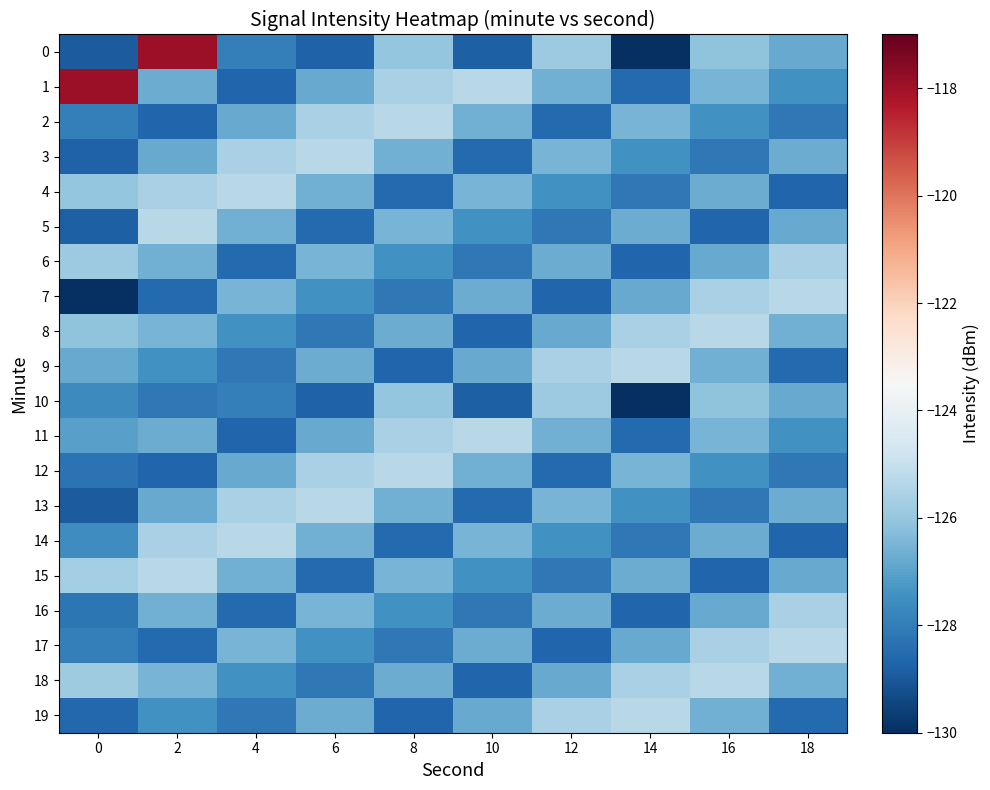

At which category is the sum across all series the highest?

2